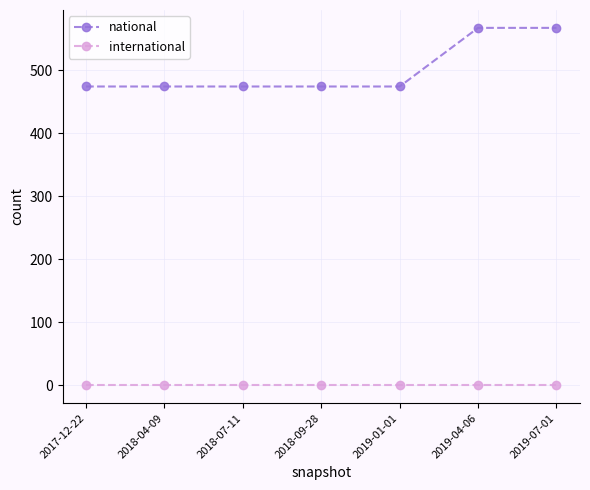

Is the value of national at 2017-12-22 greater than the value of international at 2018-04-09?

Yes